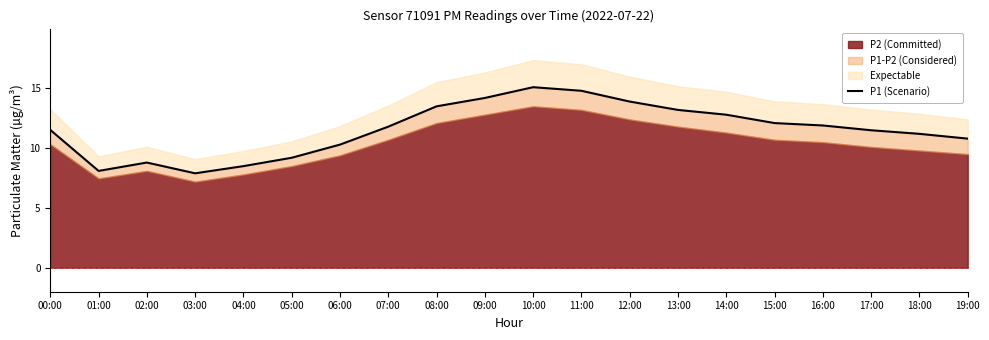

What is the sum of the values at 11:00 and 06:00?

25.1